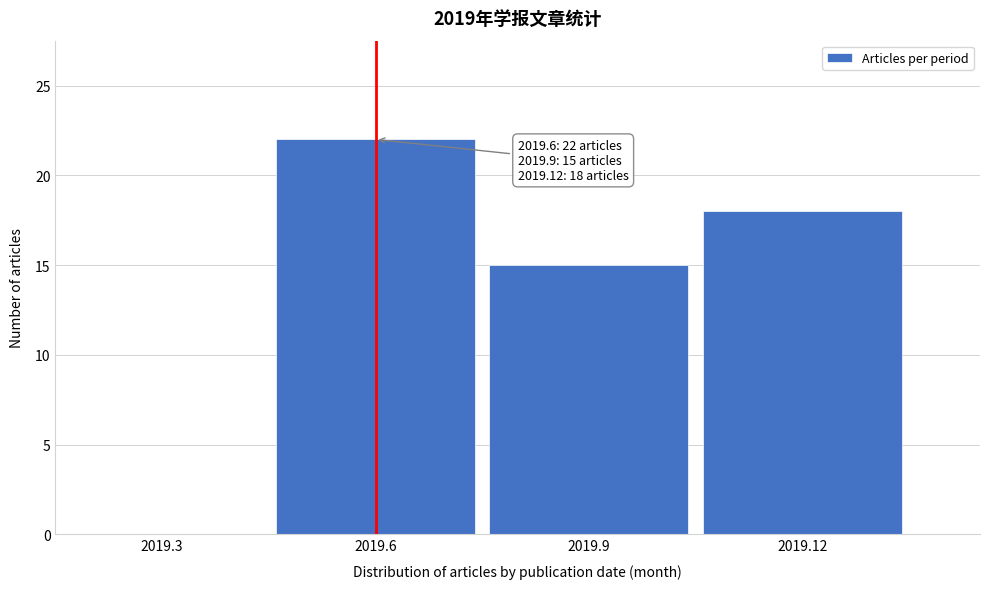

Reading right to left, what are all the values shown in this chart?

2019.12=18	2019.9=15	2019.6=22	2019.3=0